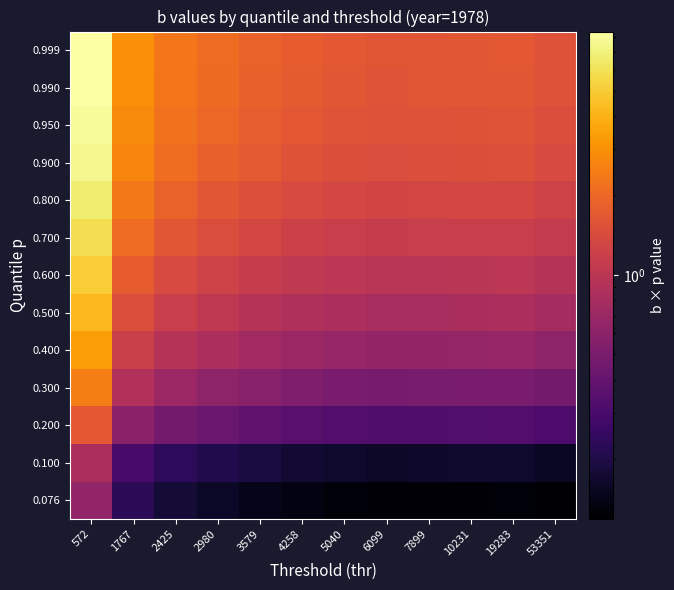

Reading left to right, extract all data points from this chart.

0.076: 572=0.6	1767=0.2	2425=0.2	2980=0.2	3579=0.1	4258=0.1	5040=0.1	6099=0.1	7899=0.1	10231=0.1	19283=0.1	53351=0.1
0.100: 572=0.8	1767=0.3	2425=0.2	2980=0.2	3579=0.2	4258=0.2	5040=0.2	6099=0.2	7899=0.2	10231=0.2	19283=0.2	53351=0.2
0.200: 572=1.7	1767=0.6	2425=0.5	2980=0.4	3579=0.4	4258=0.4	5040=0.3	6099=0.3	7899=0.3	10231=0.3	19283=0.3	53351=0.3
0.300: 572=2.5	1767=0.9	2425=0.7	2980=0.6	3579=0.6	4258=0.5	5040=0.5	6099=0.5	7899=0.5	10231=0.5	19283=0.5	53351=0.5
0.400: 572=3.4	1767=1.2	2425=0.9	2980=0.8	3579=0.8	4258=0.7	5040=0.7	6099=0.6	7899=0.7	10231=0.7	19283=0.7	53351=0.6
0.500: 572=4.2	1767=1.5	2425=1.2	2980=1.0	3579=0.9	4258=0.9	5040=0.8	6099=0.8	7899=0.8	10231=0.8	19283=0.8	53351=0.8
0.600: 572=5.0	1767=1.8	2425=1.4	2980=1.2	3579=1.1	4258=1.1	5040=1.0	6099=1.0	7899=1.0	10231=1.0	19283=1.0	53351=0.9
0.700: 572=5.9	1767=2.1	2425=1.6	2980=1.5	3579=1.3	4258=1.2	5040=1.2	6099=1.1	7899=1.1	10231=1.2	19283=1.2	53351=1.1
0.800: 572=6.7	1767=2.4	2425=1.9	2980=1.7	3579=1.5	4258=1.4	5040=1.3	6099=1.3	7899=1.3	10231=1.3	19283=1.3	53351=1.2
0.900: 572=7.5	1767=2.7	2425=2.1	2980=1.9	3579=1.7	4258=1.6	5040=1.5	6099=1.5	7899=1.5	10231=1.5	19283=1.5	53351=1.4
0.950: 572=8.0	1767=2.8	2425=2.2	2980=2.0	3579=1.8	4258=1.7	5040=1.6	6099=1.5	7899=1.6	10231=1.6	19283=1.6	53351=1.5
0.990: 572=8.3	1767=2.9	2425=2.3	2980=2.1	3579=1.9	4258=1.7	5040=1.7	6099=1.6	7899=1.6	10231=1.6	19283=1.7	53351=1.5
0.999: 572=8.4	1767=3.0	2425=2.3	2980=2.1	3579=1.9	4258=1.8	5040=1.7	6099=1.6	7899=1.6	10231=1.7	19283=1.7	53351=1.6